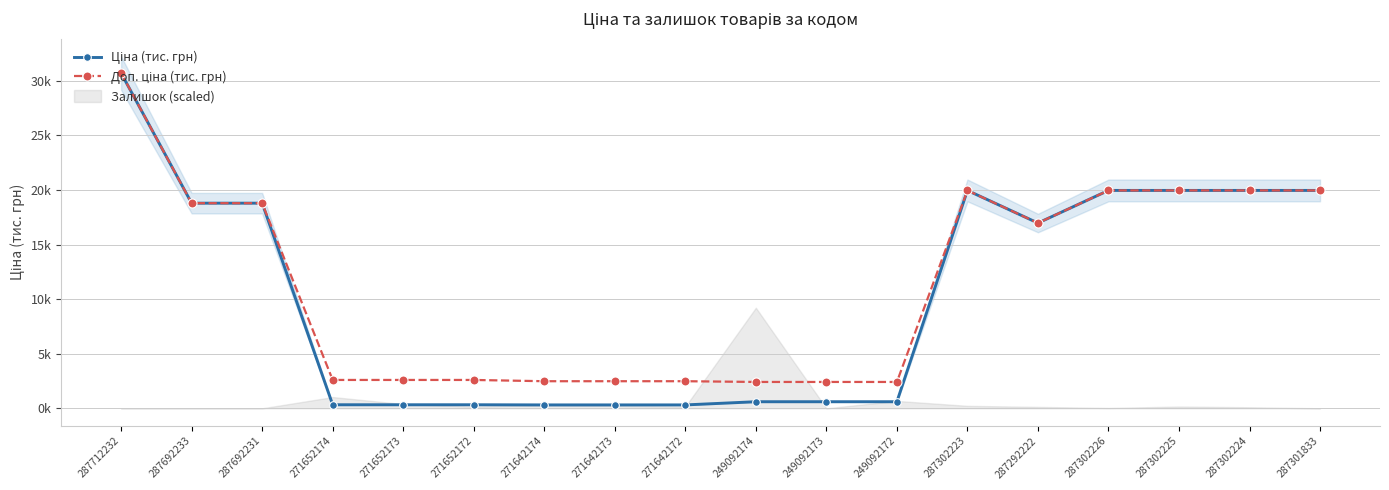

Where does the Ціна (тис. грн) series first go above 16?

287712232